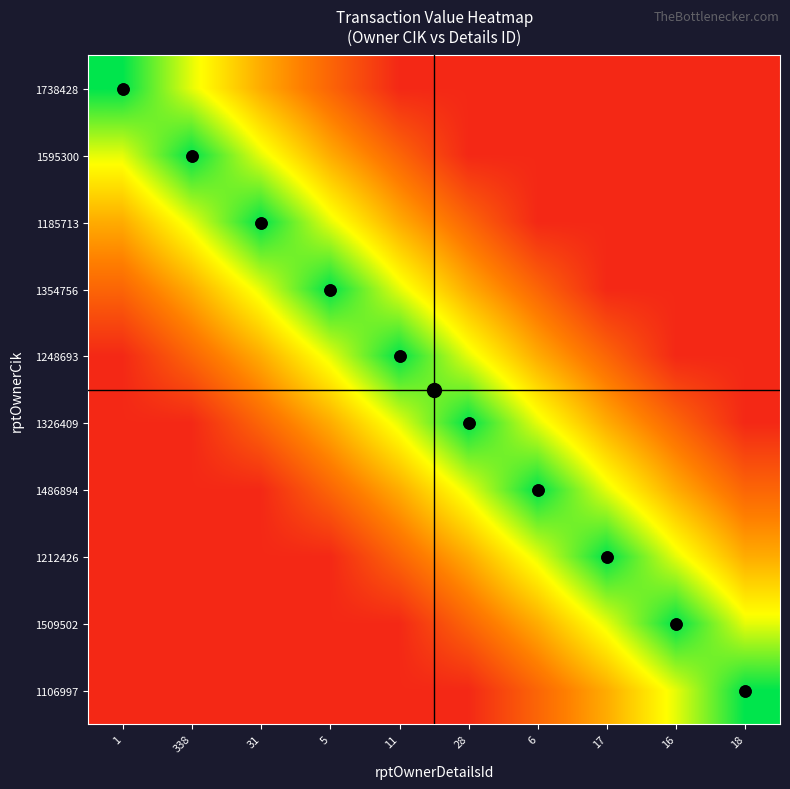

What is the total value across all series at 1?

2.7